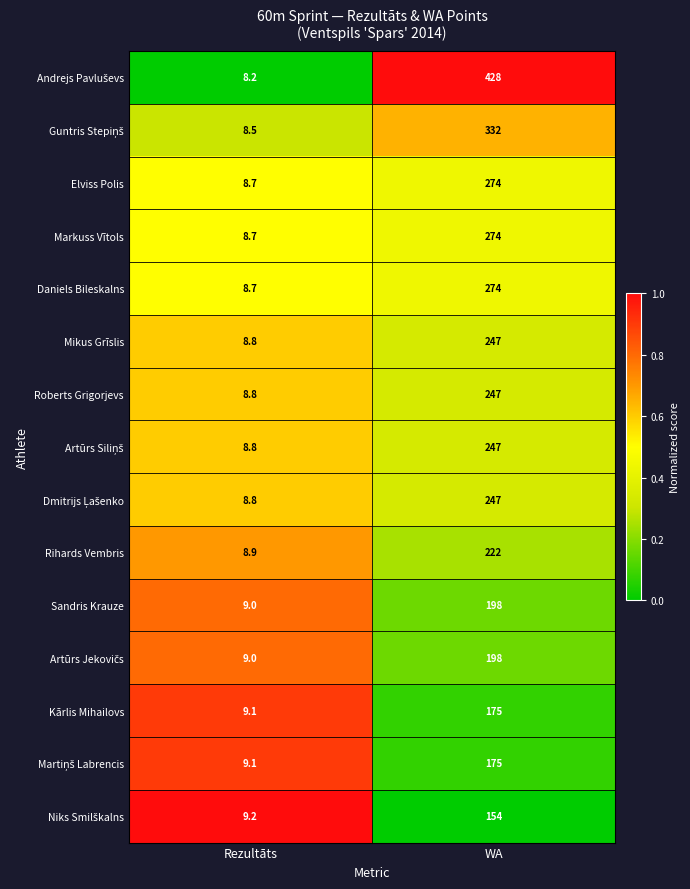

What is the sum of all Elviss Polis values?

282.7